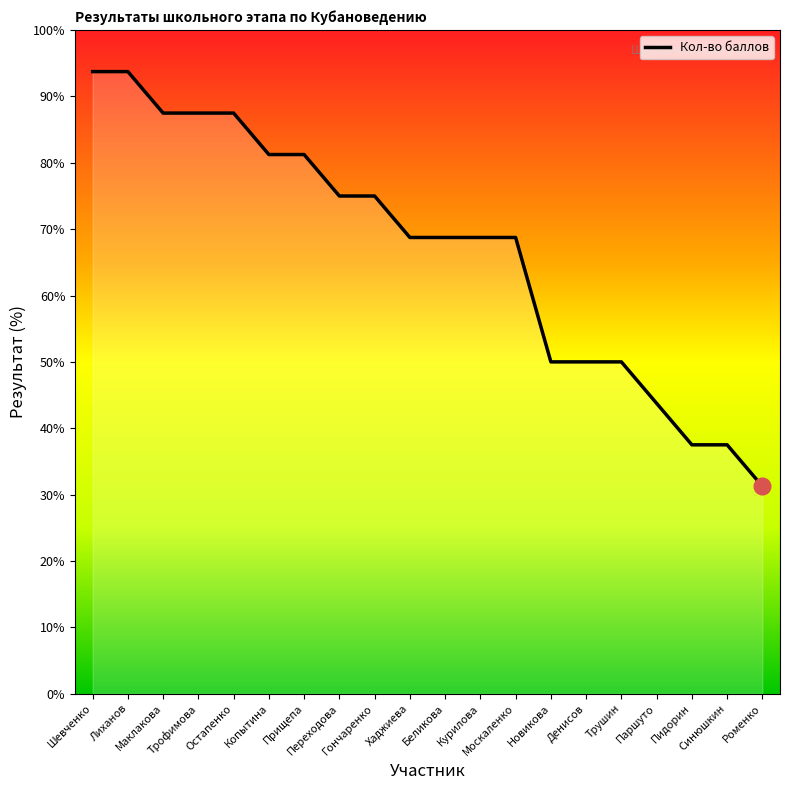

What is the difference between the maximum and minimum values?

62.5